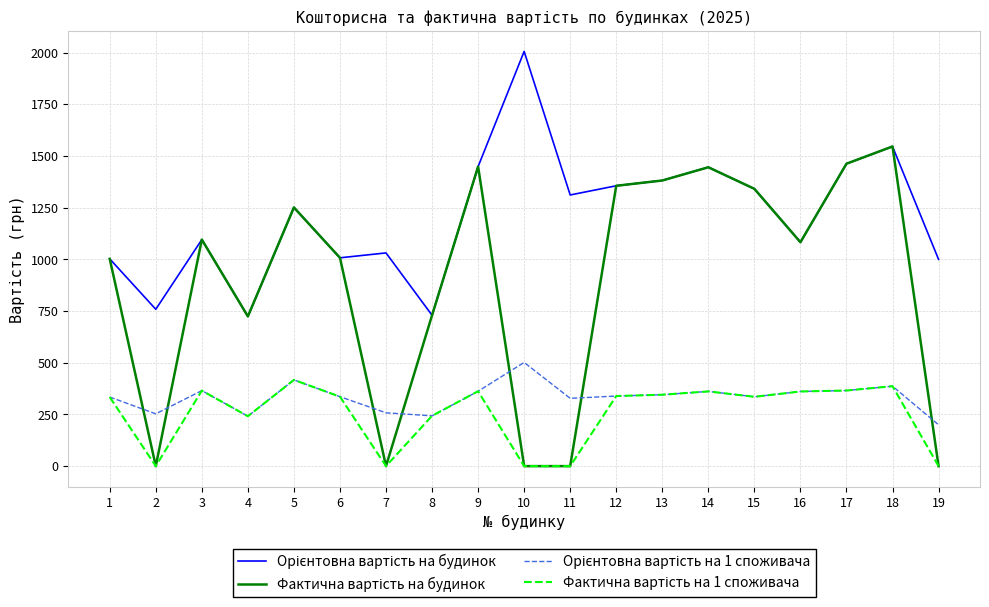

At which category is the sum across all series the highest?

18